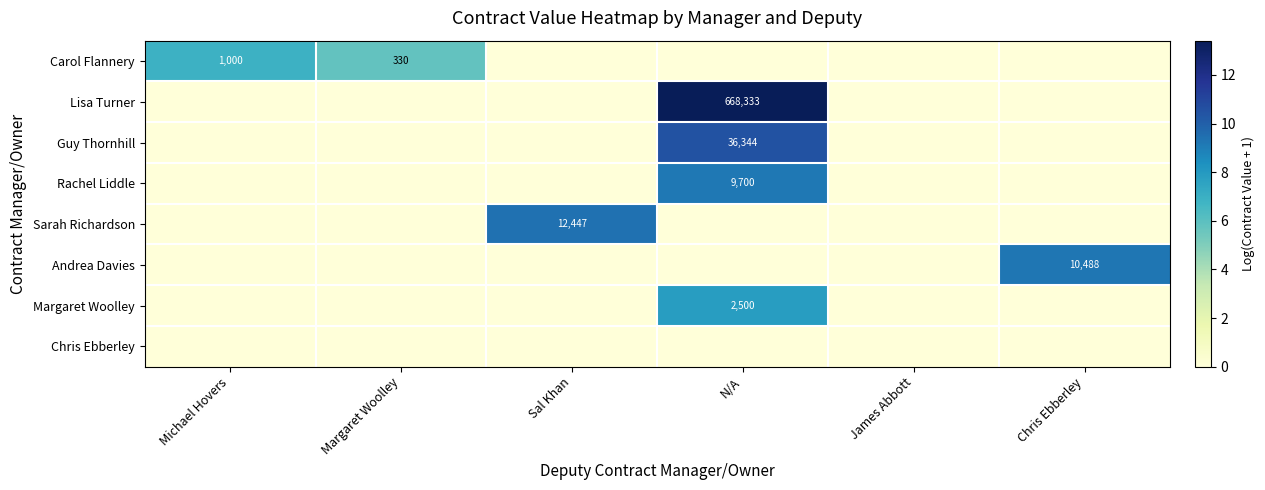

Rank the series by their maximum value, from highest to lowest.

Lisa Turner, Guy Thornhill, Sarah Richardson, Andrea Davies, Rachel Liddle, Margaret Woolley, Carol Flannery, Chris Ebberley